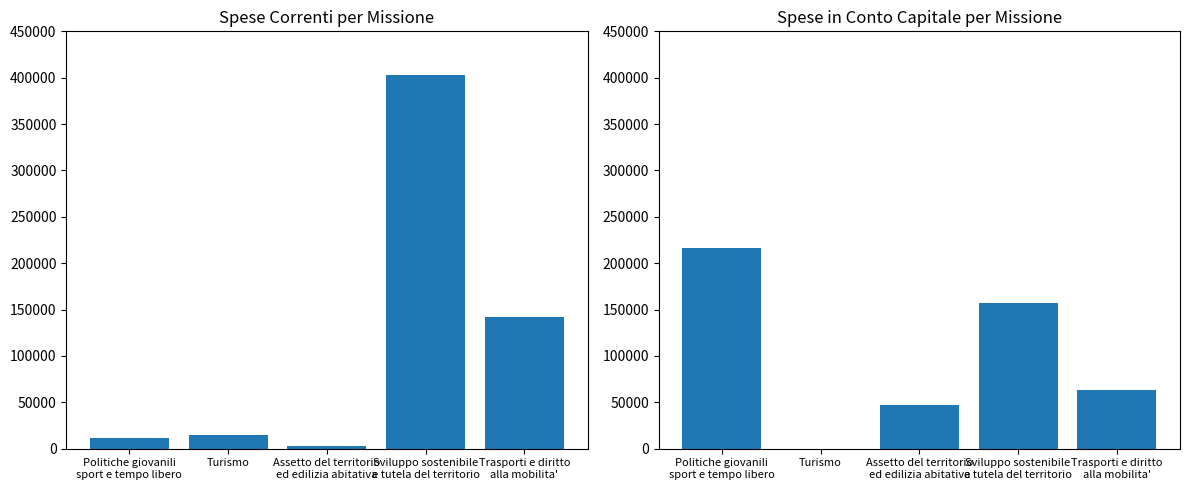

Reading left to right, extract all data points from this chart.

Spese Correnti (Titolo 1): Politiche giovanili
sport e tempo libero=11940.0	Turismo=15000.0	Assetto del territorio
ed edilizia abitativa=3140.7	Sviluppo sostenibile
e tutela del territorio=402594.8	Trasporti e diritto
alla mobilita'=142402.1
Spese in Conto Capitale (Titolo 2): Politiche giovanili
sport e tempo libero=216052.4	Turismo=0.0	Assetto del territorio
ed edilizia abitativa=46711.1	Sviluppo sostenibile
e tutela del territorio=157379.1	Trasporti e diritto
alla mobilita'=63182.7